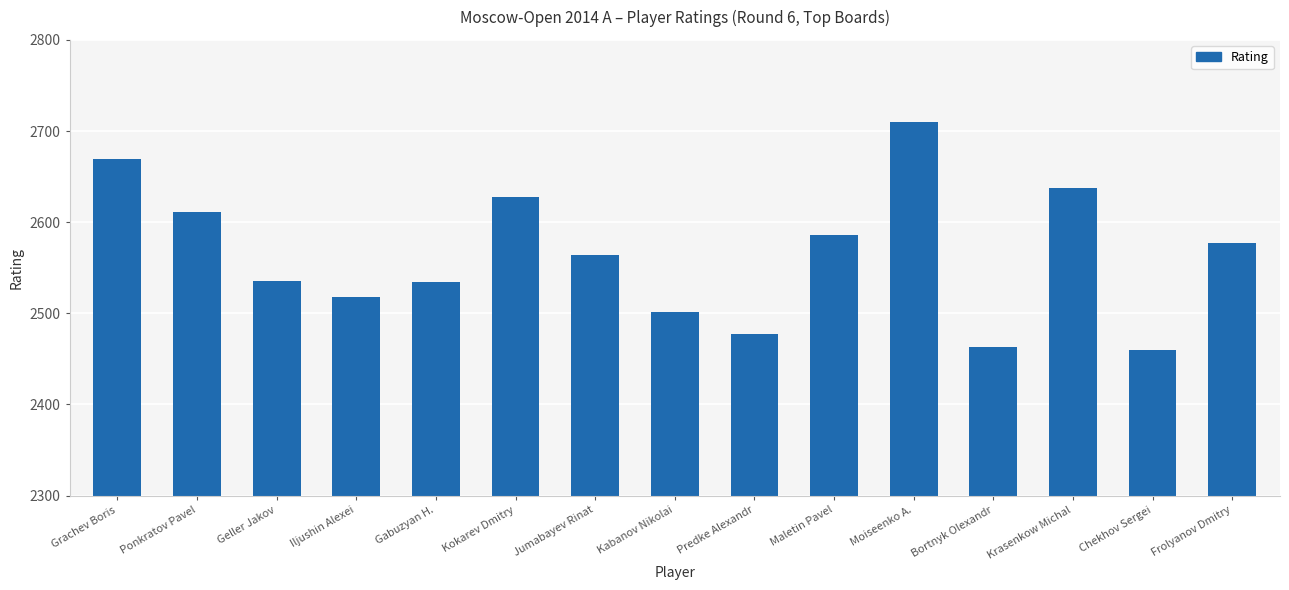

True or false: the data shows 4431 at Kabanov Nikolai.

False